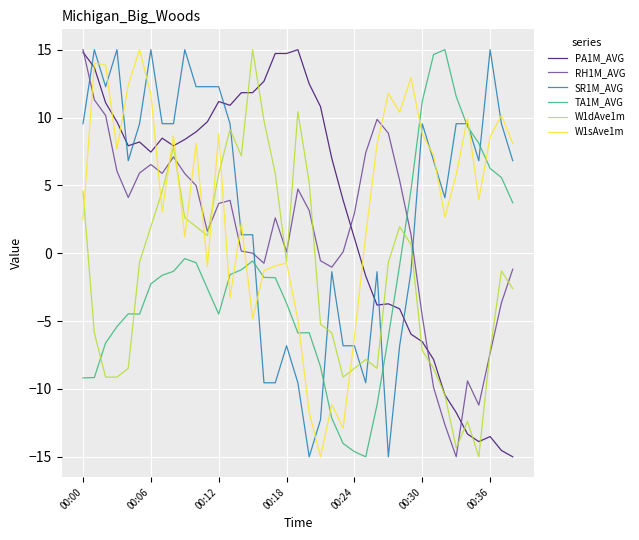

Which series ends up on top after the final intersection of W1sAve1m and RH1M_AVG?

W1sAve1m